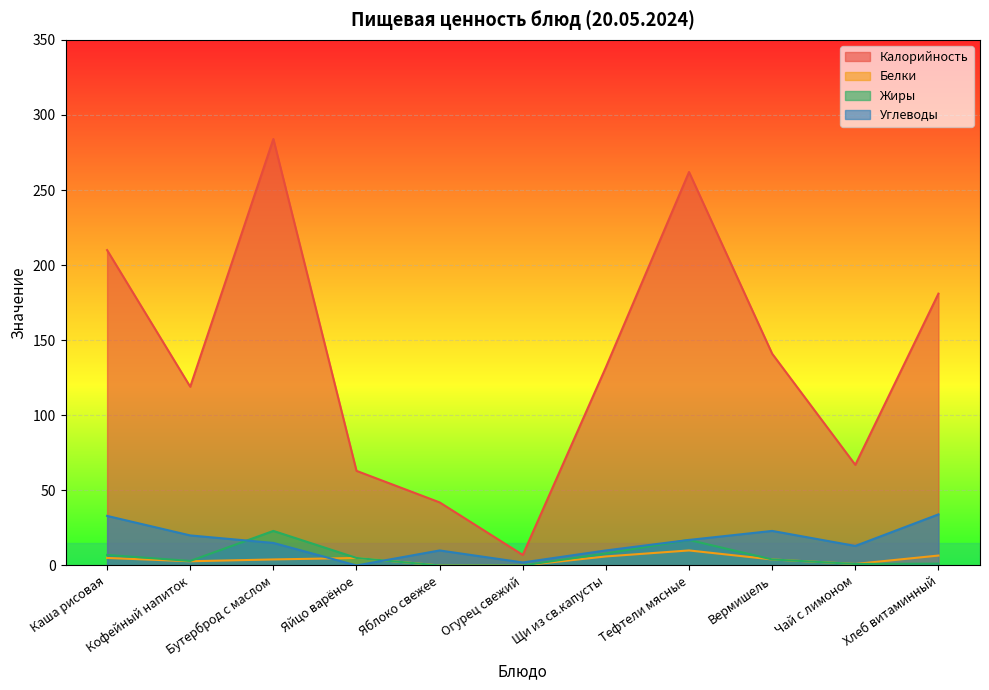

What is the value of the Калорийность point at the 7th from the left?

132.0